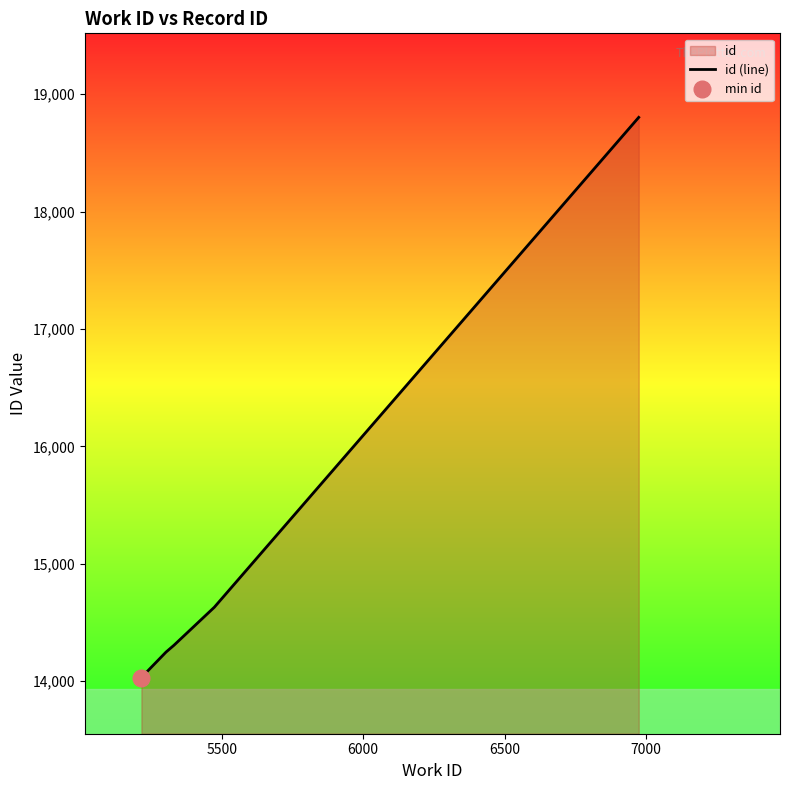

What is the minimum value for id (line)?

14030